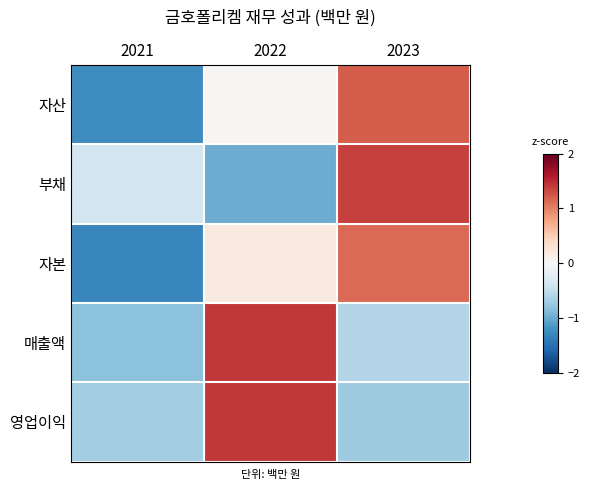

Reading left to right, transcribe all the data shown in this chart.

자산: 2021=-1.2	2022=0.0	2023=1.2
부채: 2021=-0.4	2022=-1.0	2023=1.4
자본: 2021=-1.3	2022=0.2	2023=1.1
매출액: 2021=-0.8	2022=1.4	2023=-0.6
영업이익: 2021=-0.7	2022=1.4	2023=-0.7